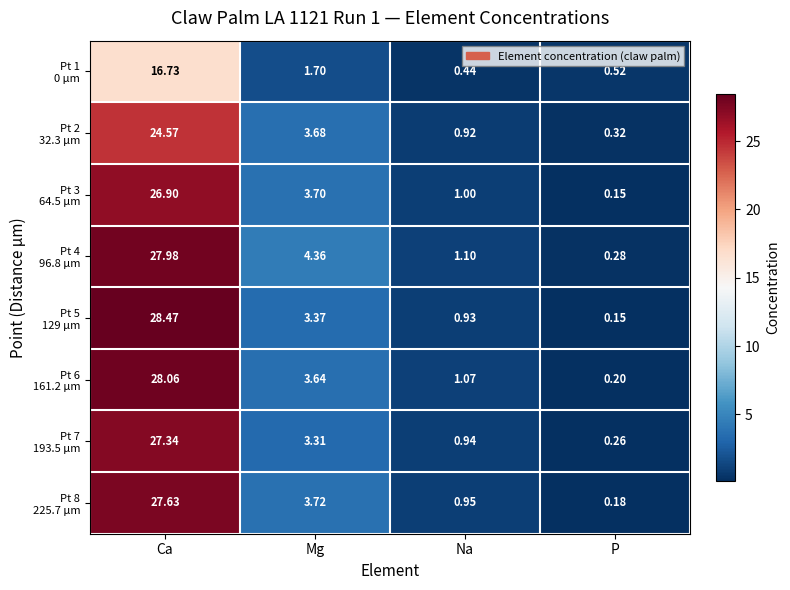

Count the number of categories in the chart.

4